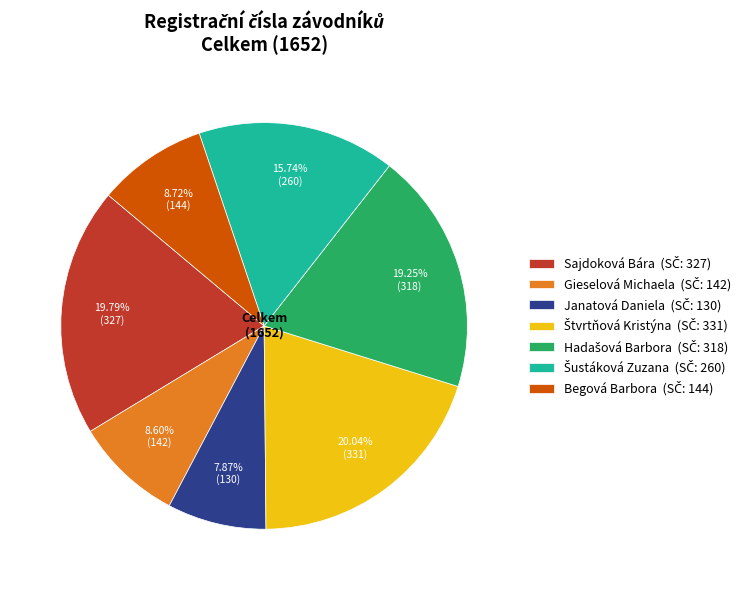

The Janatová Daniela slice represents 8% of the pie. True or false?

True